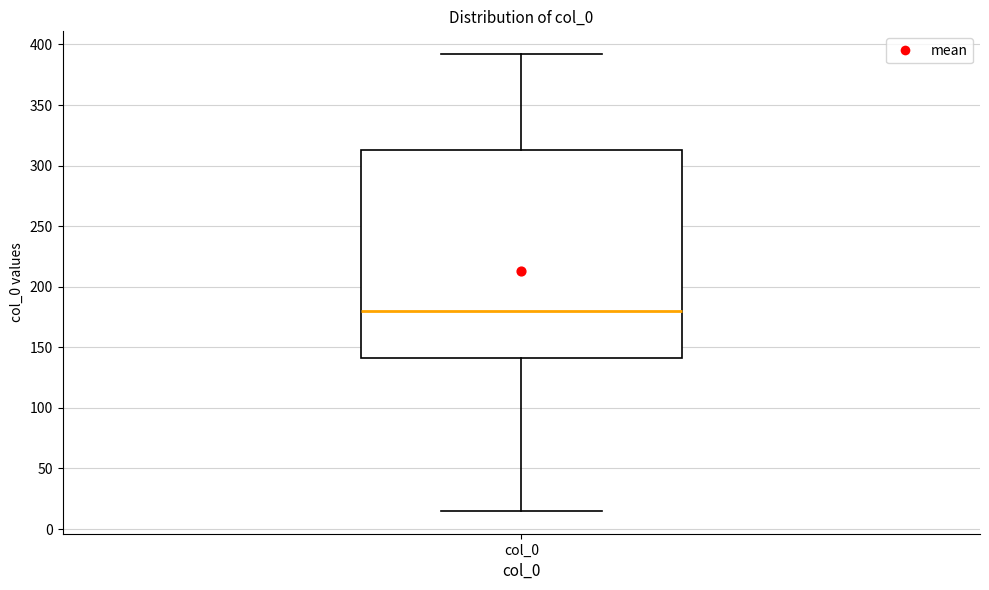

Transcribe this box plot: give where the median line is, the range the box spans, and where the two whiskers end, as read against the y-axis. The values are not printed on the chart, so give them approximately, as read against the axis.

median 180, box 140 to 315, whiskers 15 to 390